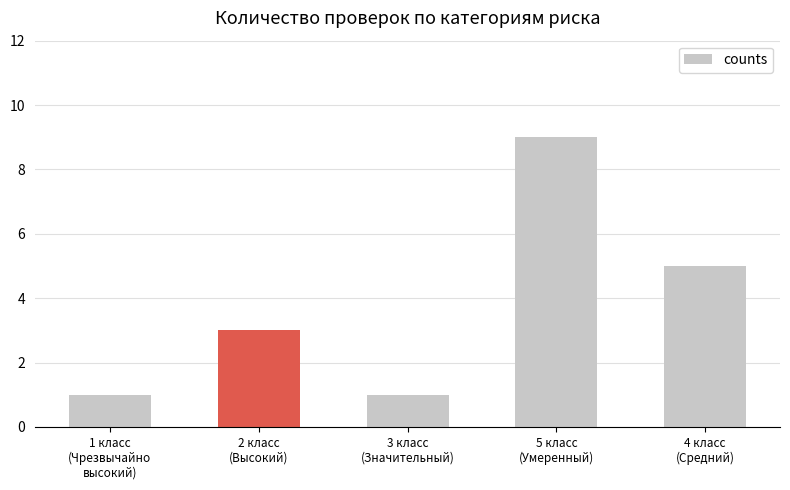

What is the average value?

4